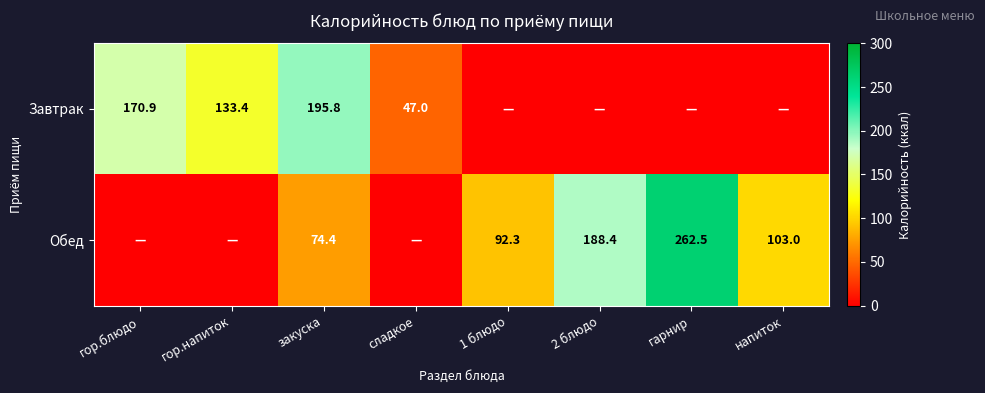

Is the value of Завтрак at закуска greater than the value of Обед at гарнир?

No